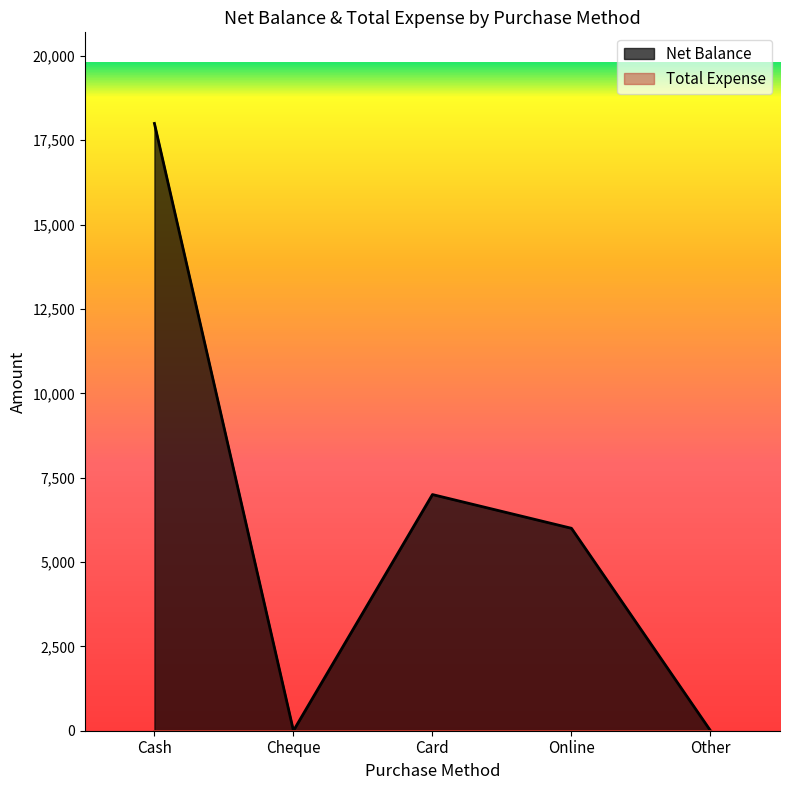

At which category does the data reach its first local valley?

Cheque